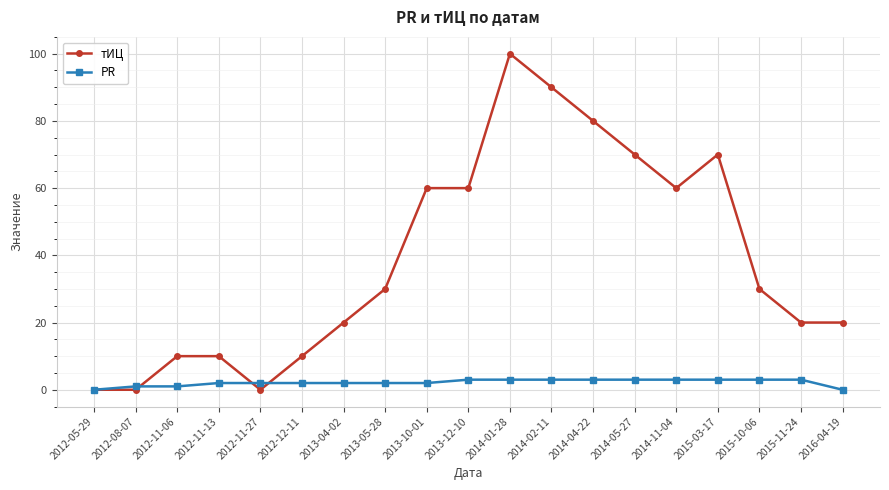

Between 2014-02-11 and 2015-11-24, which series saw the biggest shift?

тИЦ